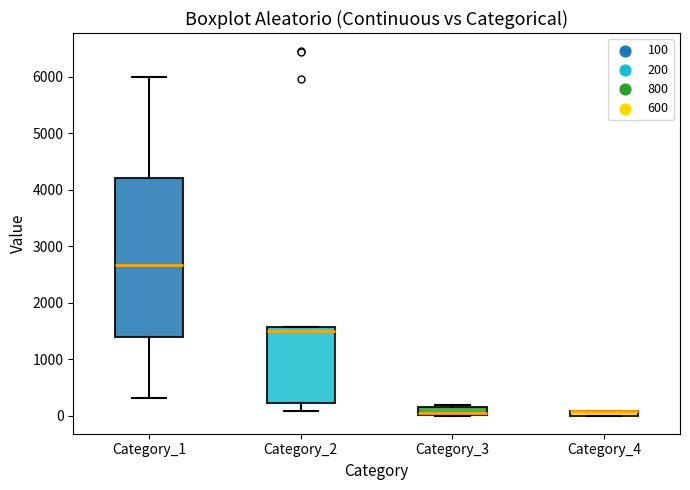

Which box is the tallest, from its lower edge to its upper edge?

Category_1